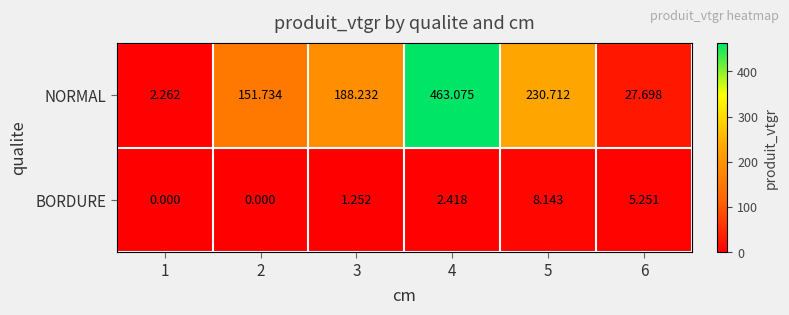

At which category is the sum across all series the highest?

4